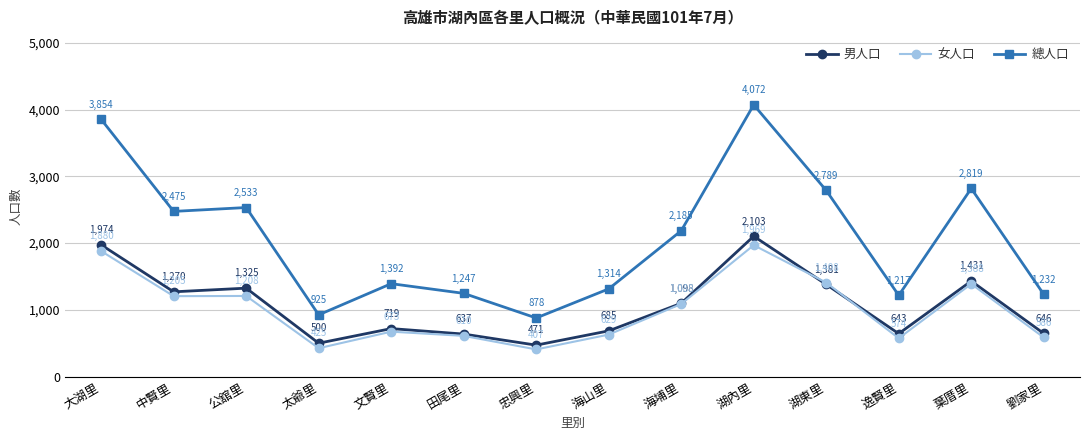

Which series changed the most between 中賢里 and 海山里?

總人口